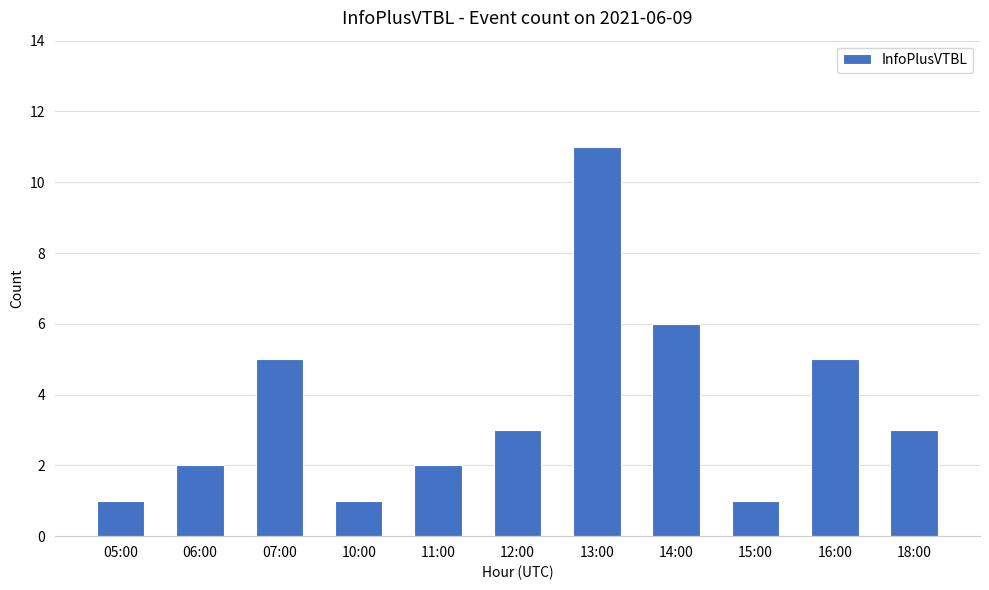

What is the label of the 5th bar from the left?

11:00